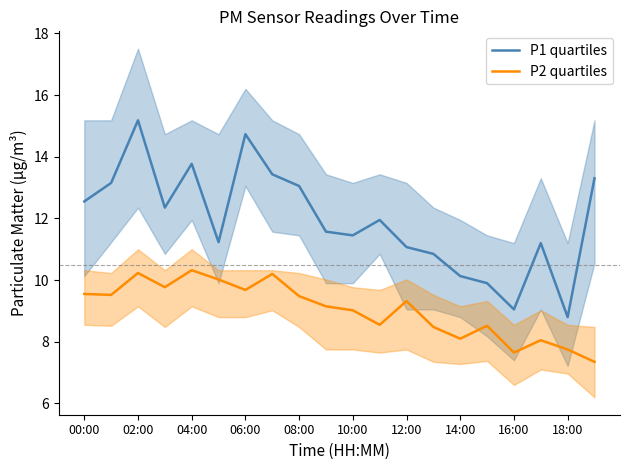

How many interior local peaks does the P2 quartiles series have?

6